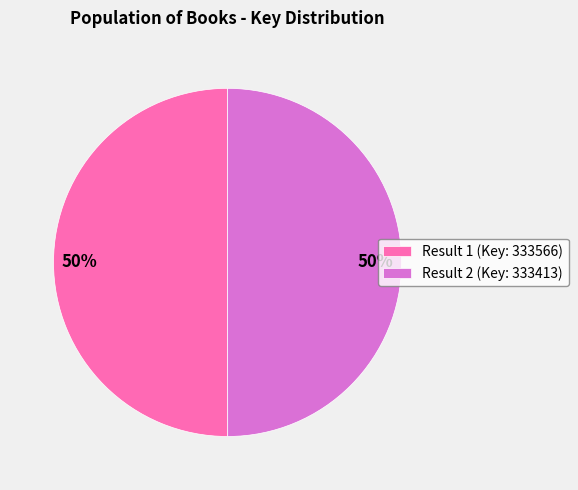

To the nearest percent, what is the average slice percentage?

50%